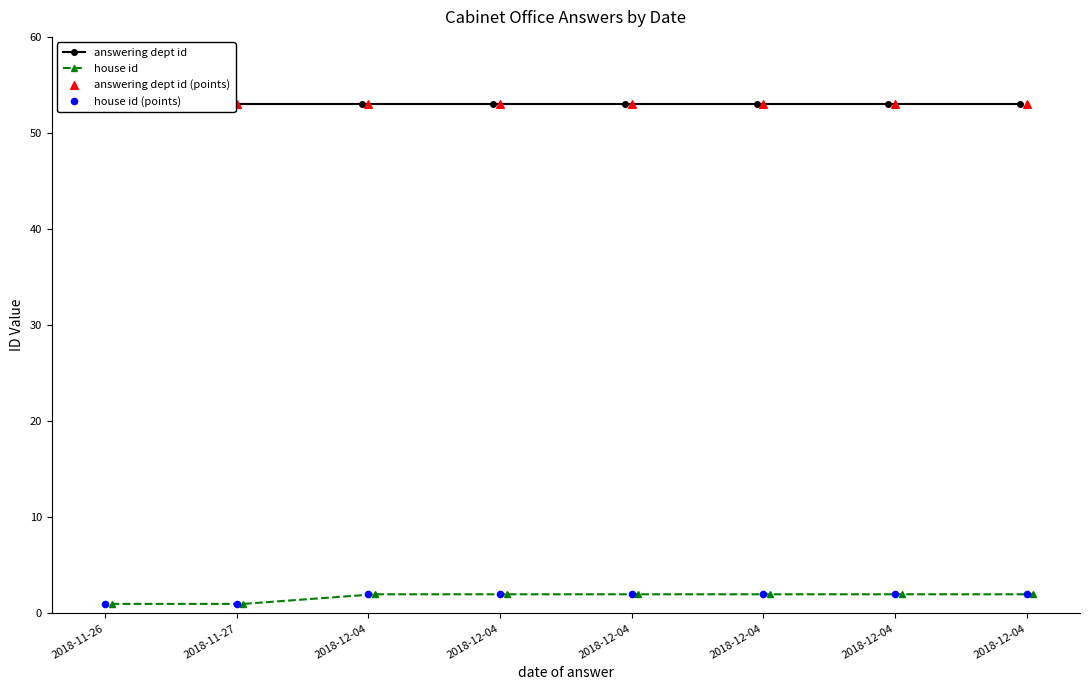

At how many categories does at least one series exceed 39?

8